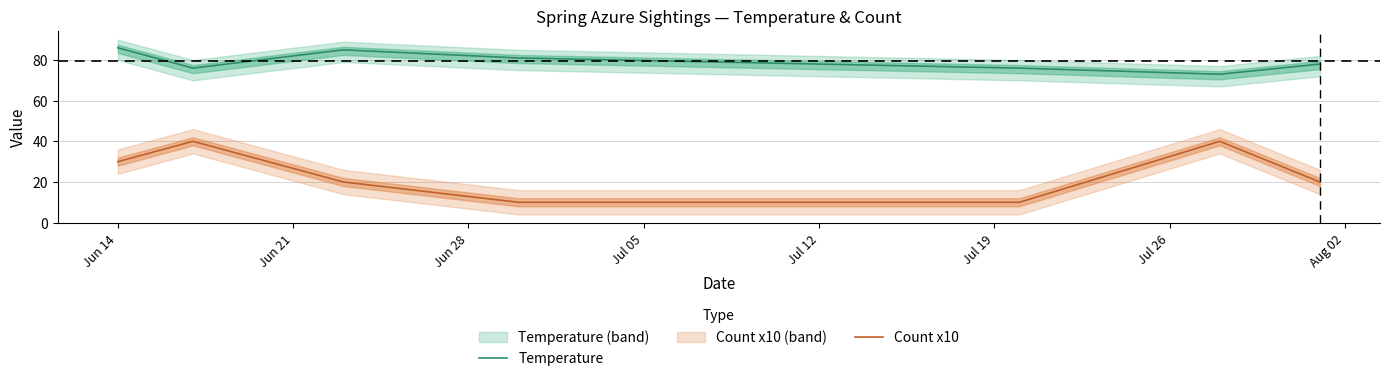

True or false: Count x10 has more than 1 interior local peaks.

True